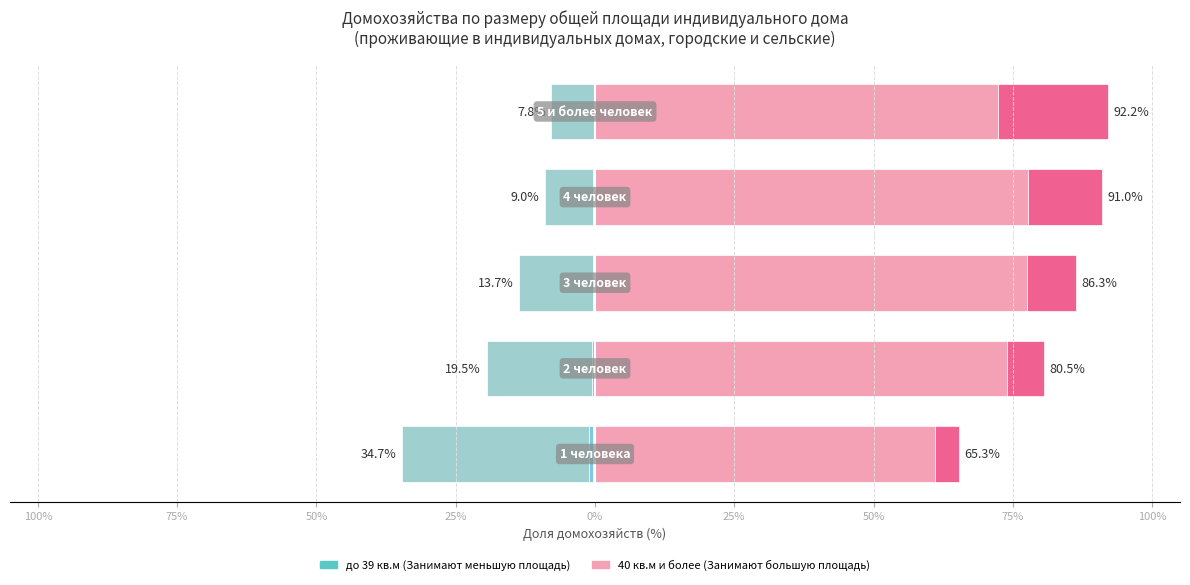

The 40 – 79 series shows 74.0 at 75%. True or false?

True